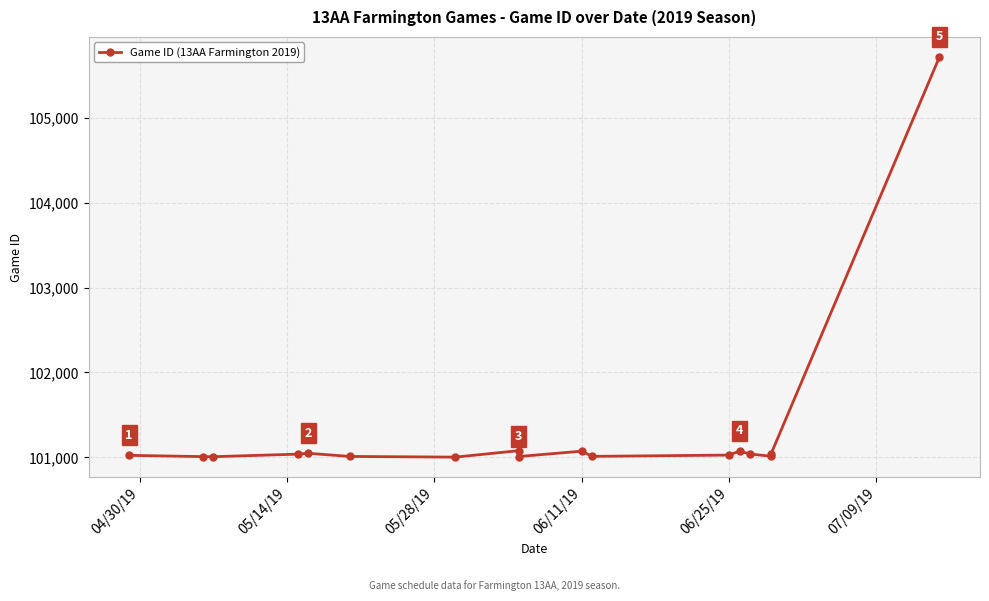

The chart shows a value of 187650 at 16. True or false?

False